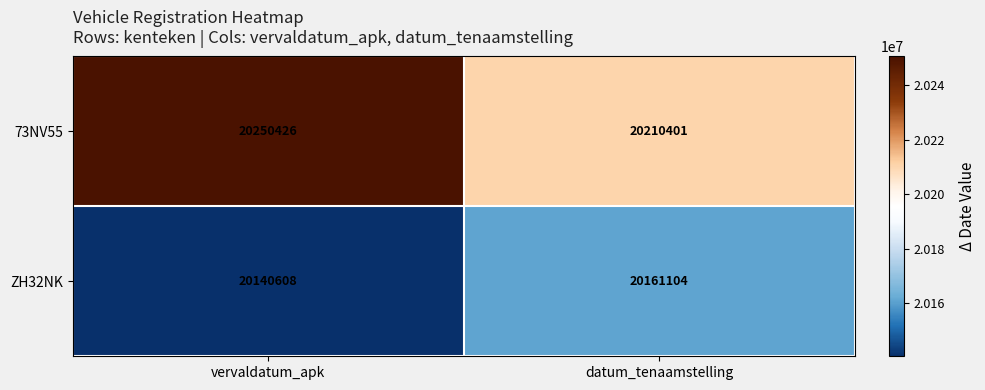

Which category has the highest value across all series?

vervaldatum_apk